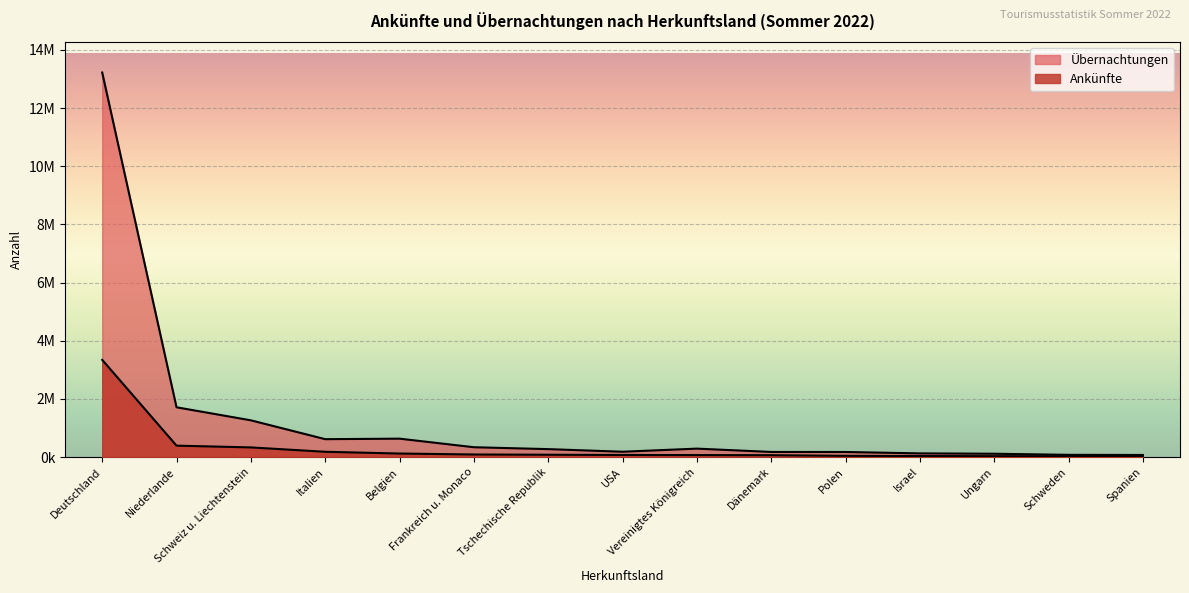

At which label does Ankünfte reach its minimum?

Schweden